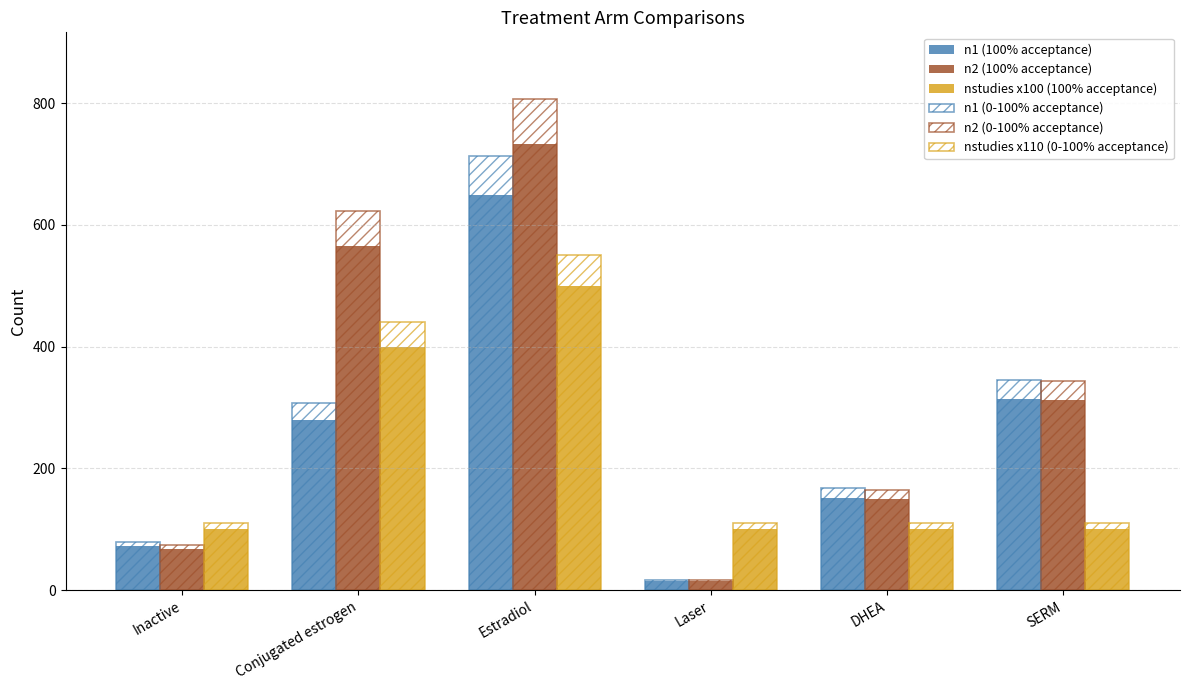

What is the value of the n2 (100% acceptance) bar at the 3rd from the left?

733.0